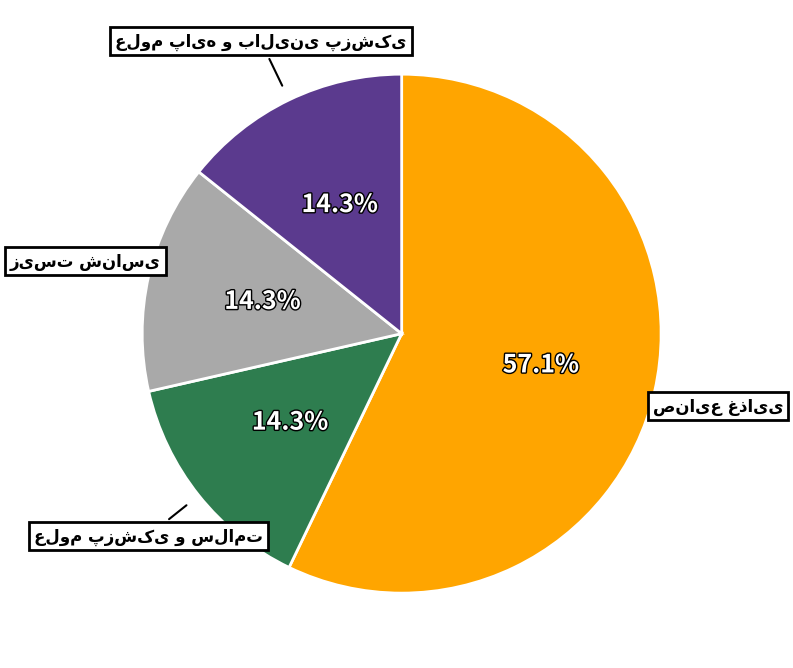

Is there any slice that represents more than half of the pie?

Yes